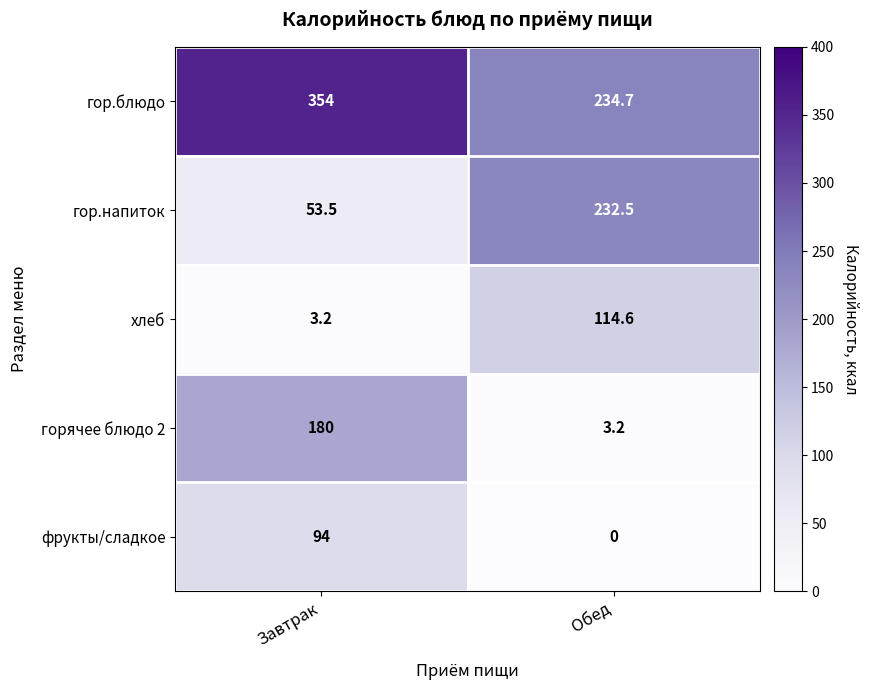

Reading left to right, list all the values displayed in this chart.

гор.блюдо: Завтрак=354.0	Обед=234.7
гор.напиток: Завтрак=53.5	Обед=232.5
хлеб: Завтрак=3.2	Обед=114.6
горячее блюдо 2: Завтрак=180.0	Обед=3.2
фрукты/сладкое: Завтрак=94.0	Обед=0.0